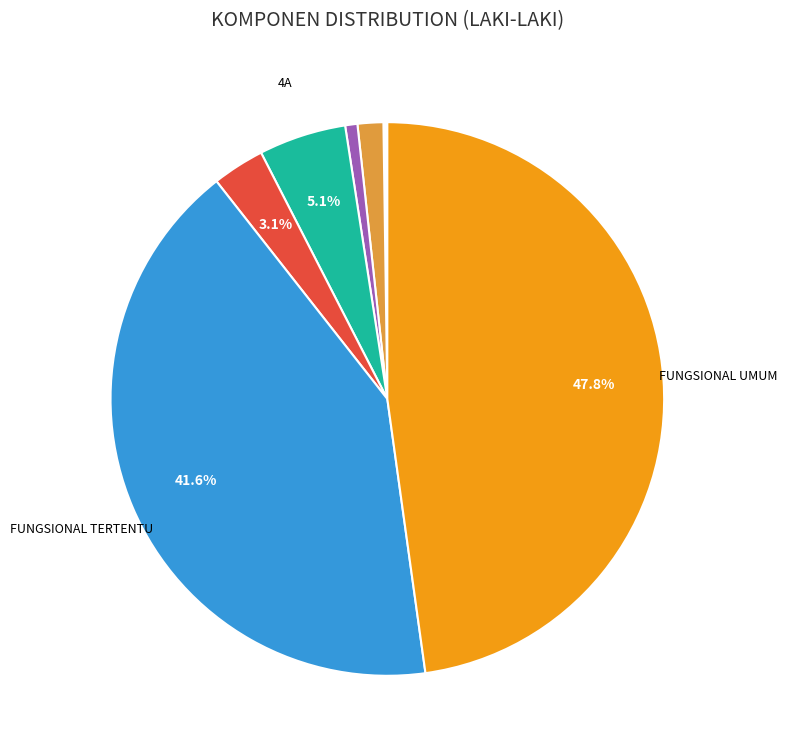

Is there any slice that represents more than half of the pie?

No